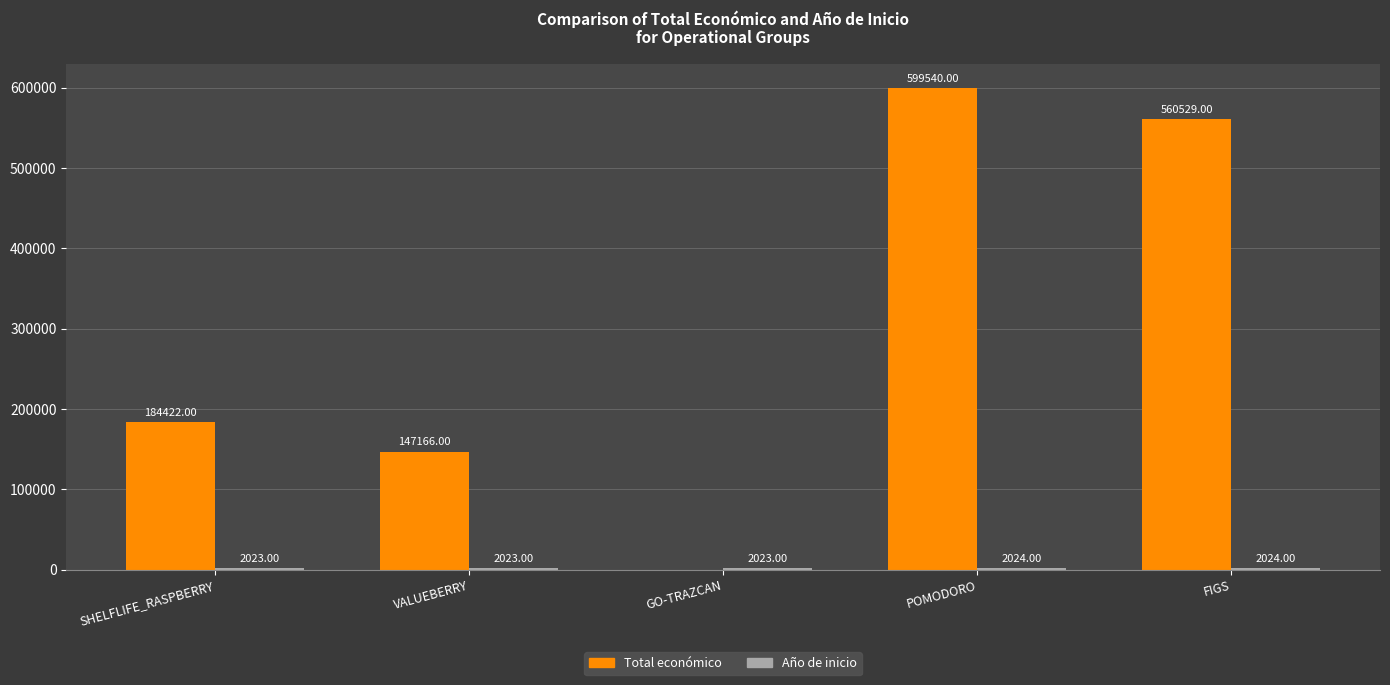

Does the chart contain stacked bars?

No